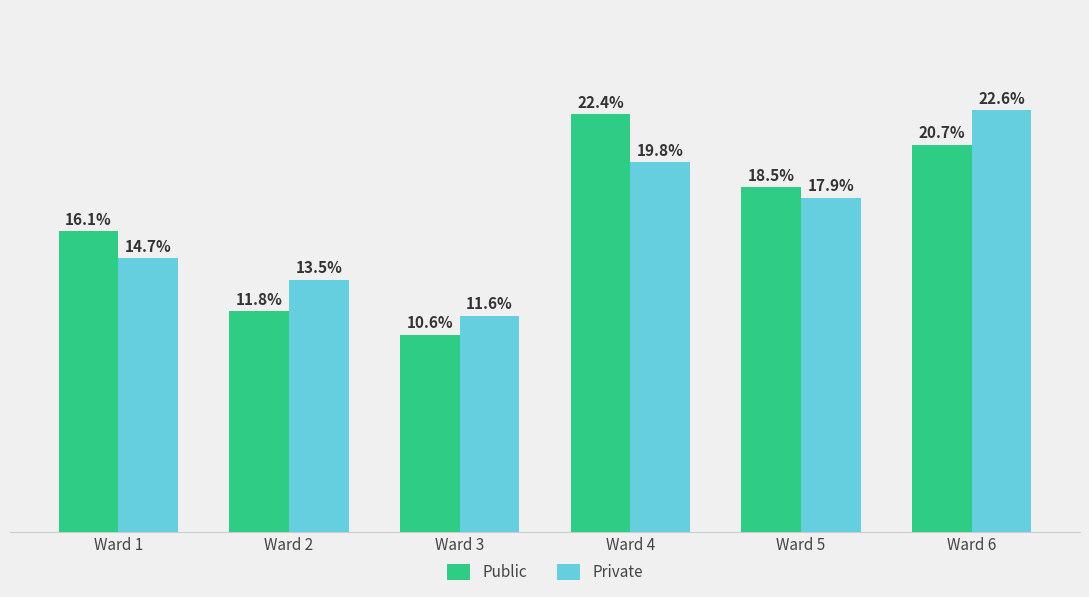

Which category has the highest value across all series?

Ward 6